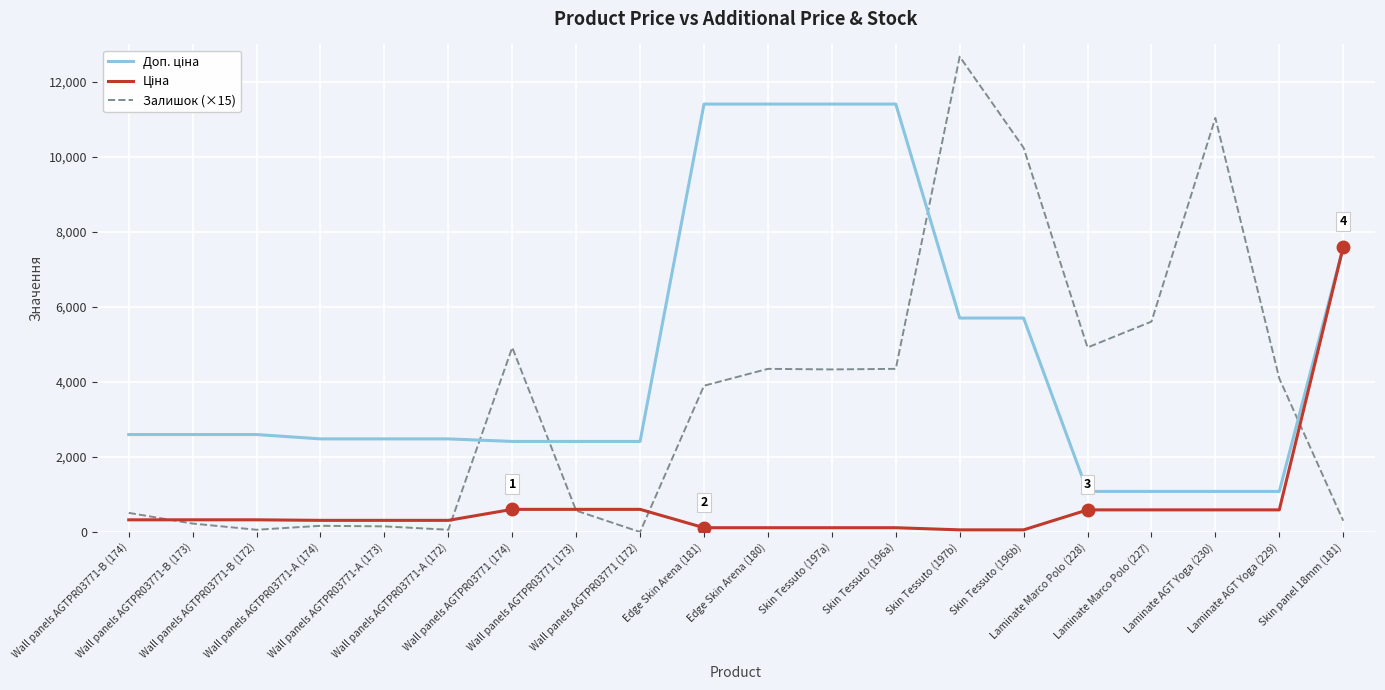

What is the greatest value displayed?

12675.0